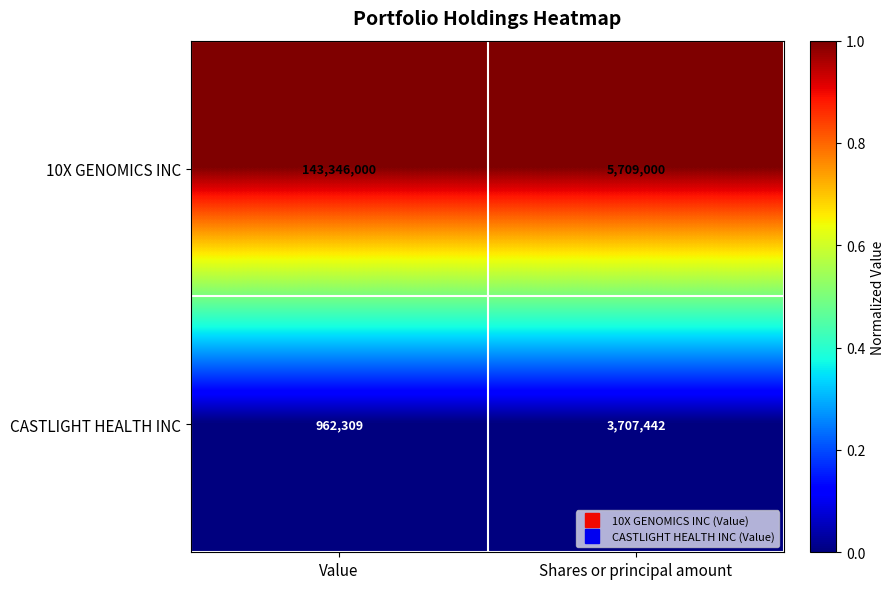

Which series changed the most between Value and Shares or principal amount?

10X GENOMICS INC